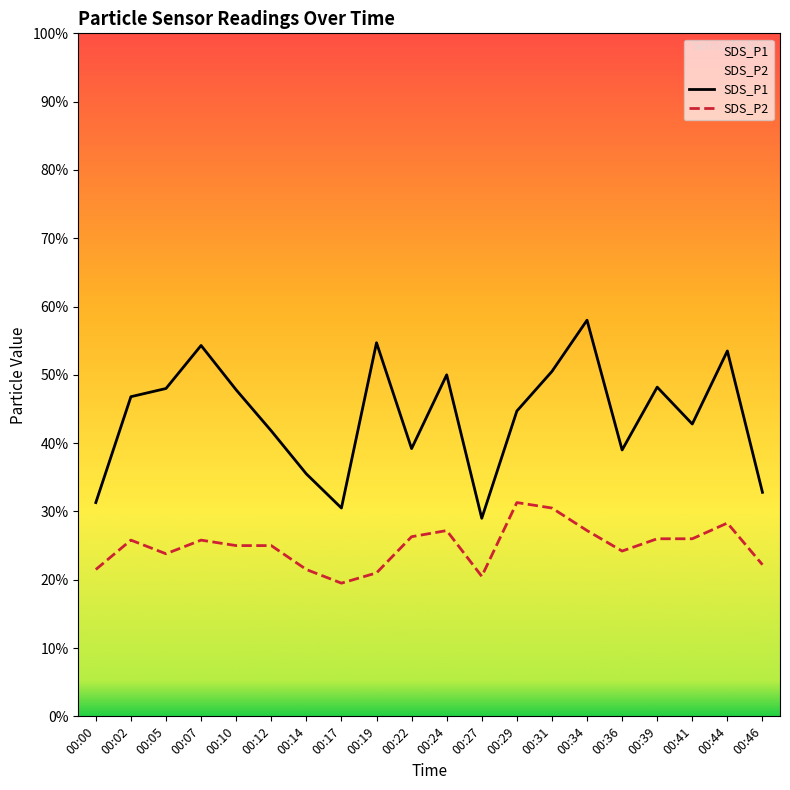

Rank the series by their maximum value, from highest to lowest.

SDS_P1, SDS_P2